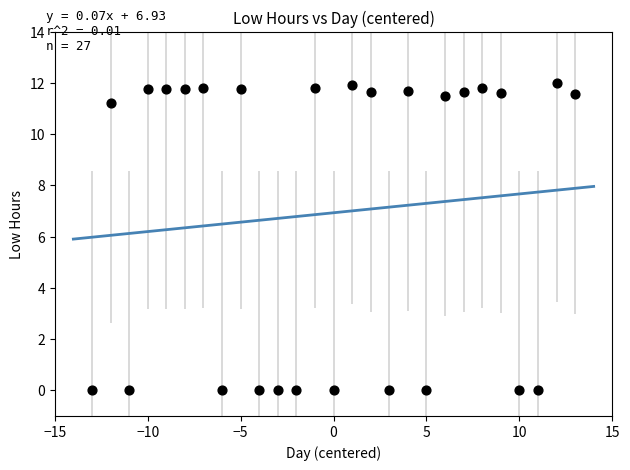

What is the range of Y values (max minus min)?

12.0